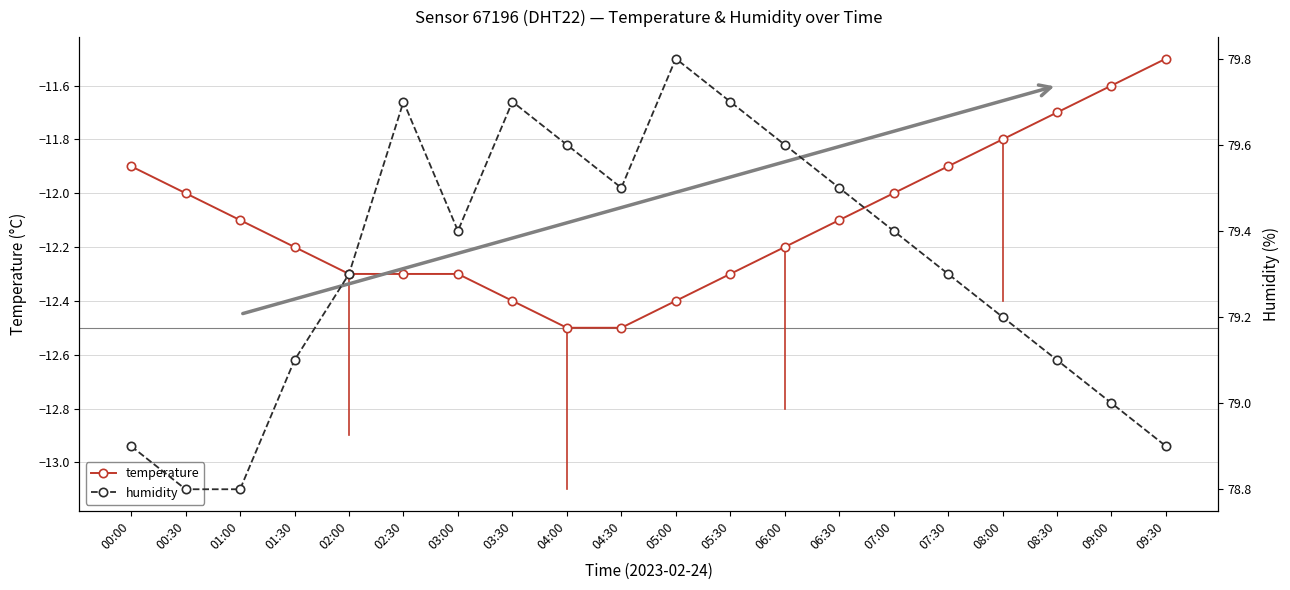

At which category is the sum across all series the highest?

02:30